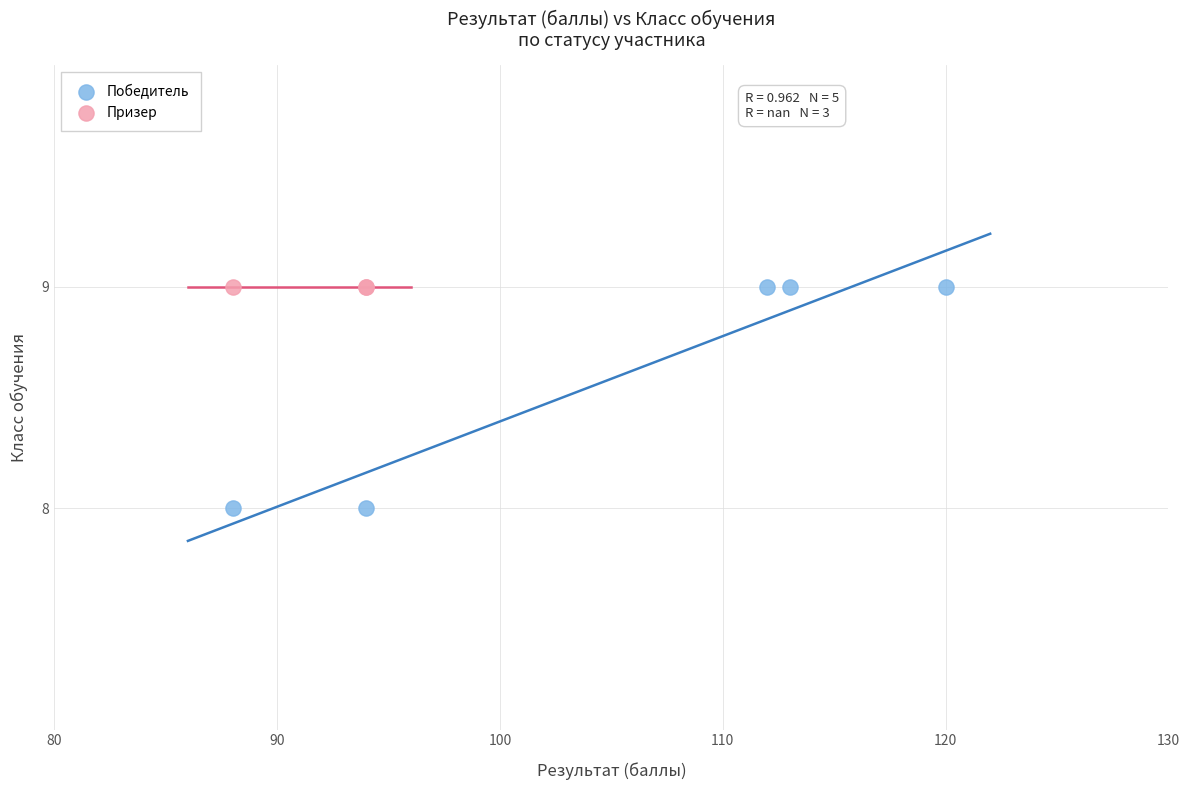

Which series reaches the minimum Y coordinate?

Победитель